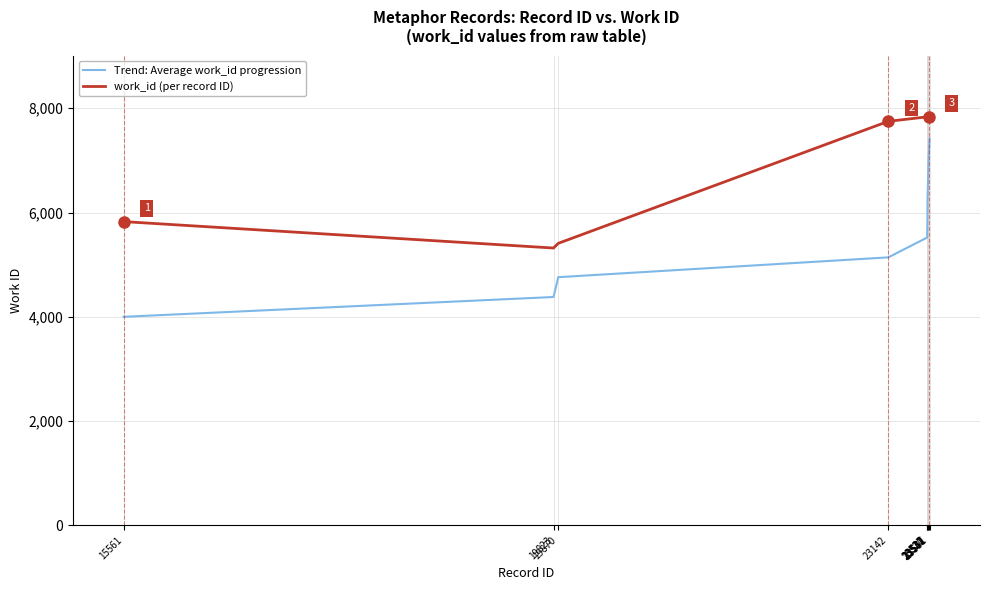

True or false: Trend: Average work_id progression and work_id (per record ID) intersect in this chart.

False